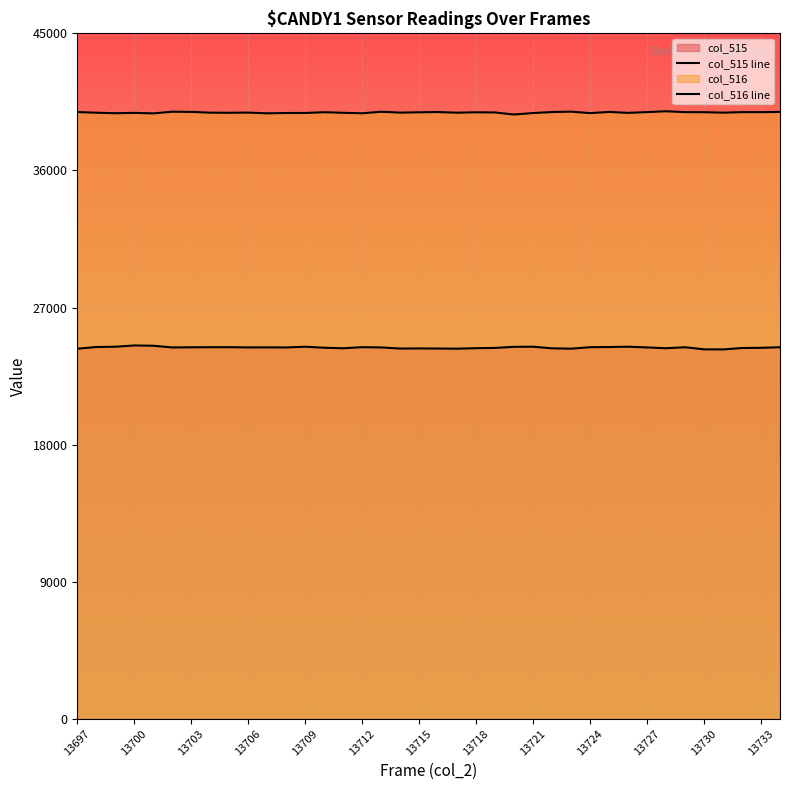

What is the greatest value displayed?

39883